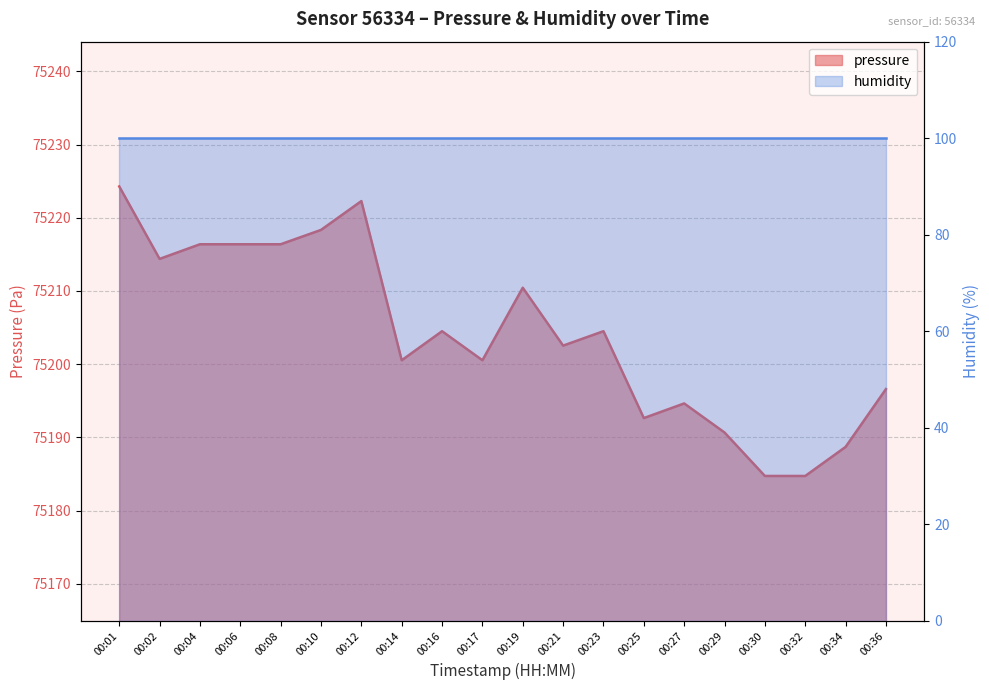

How many data points are above 75204?

10